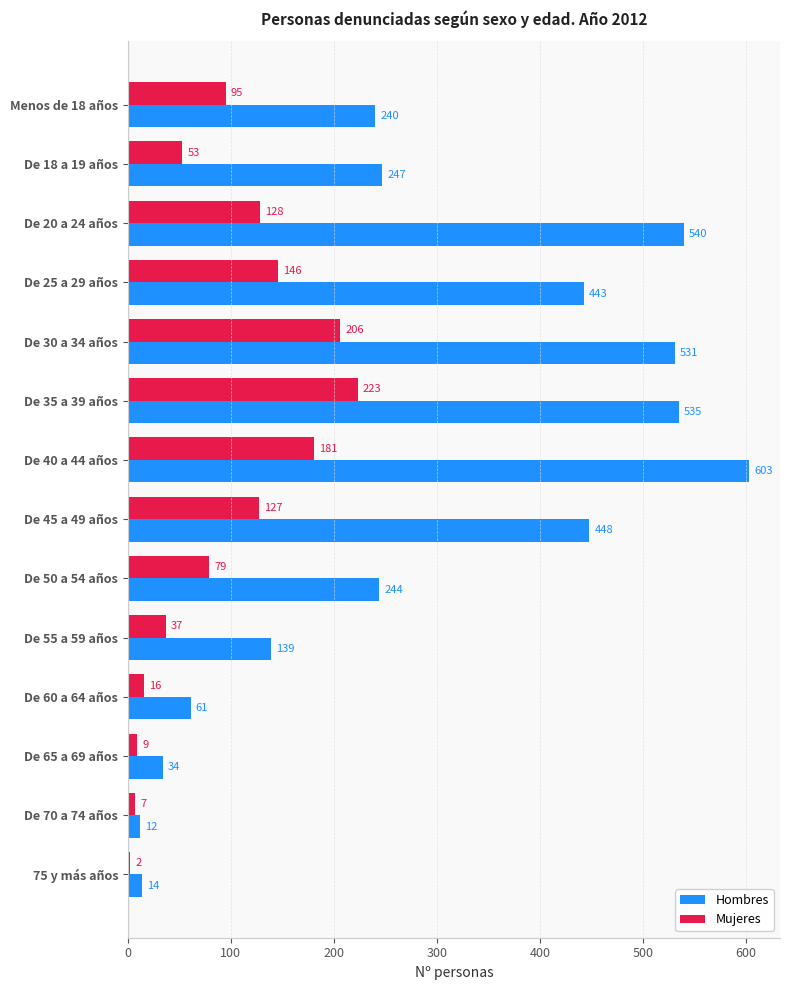

List the series in order of their peak value, highest first.

Hombres, Mujeres